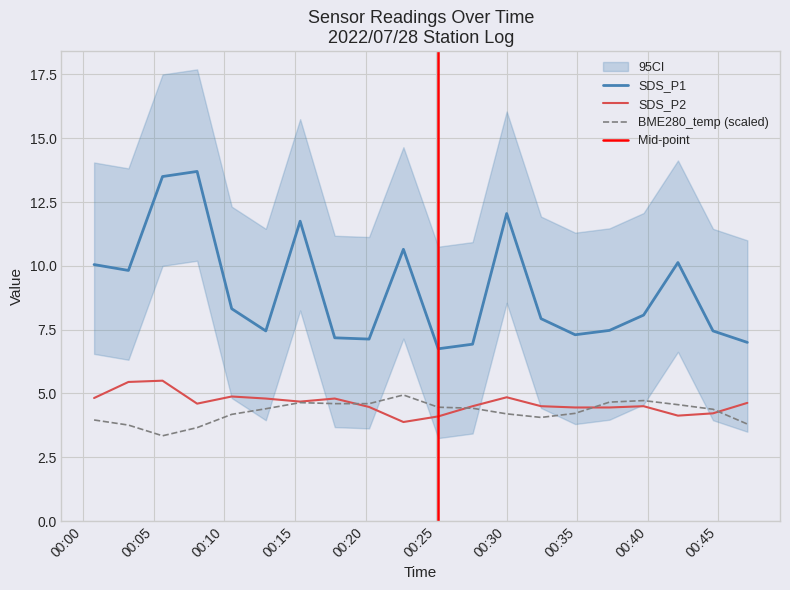

At which category is the sum across all series the highest?

2022/07/28 00:05:37